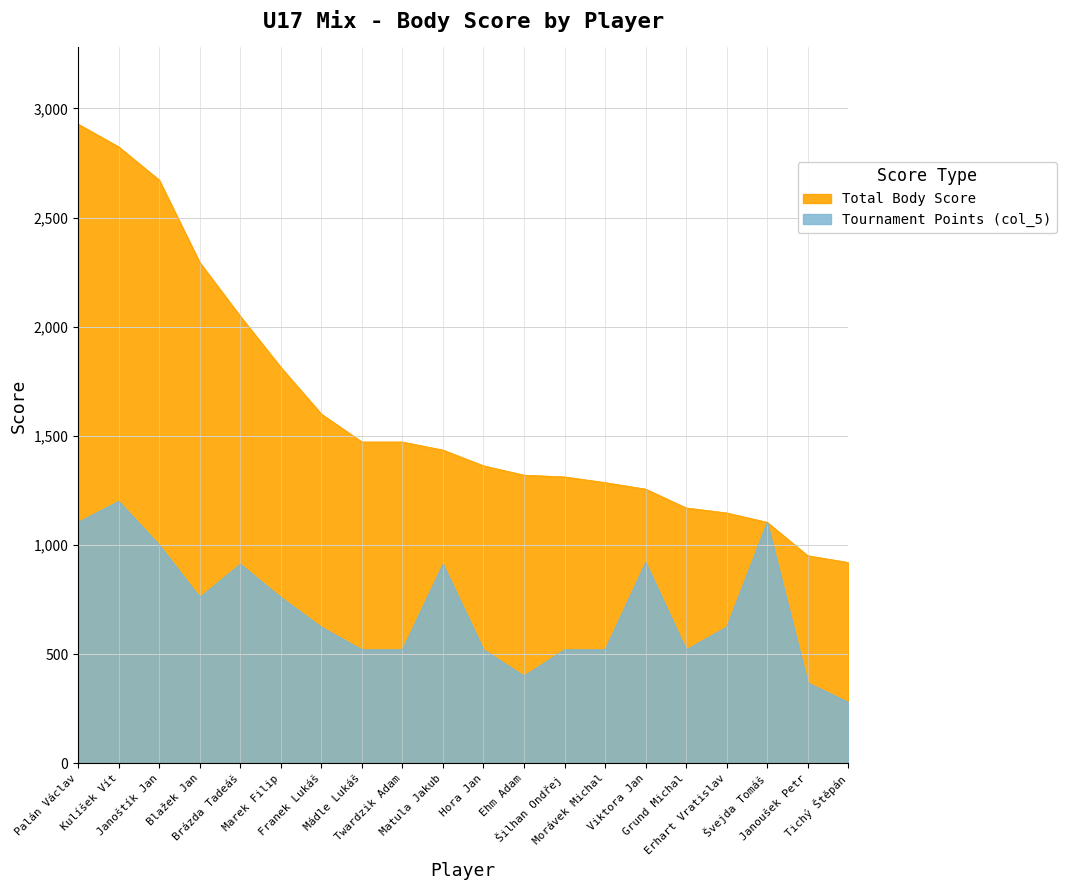

True or false: Total Body Score has a value of 1472 at Twardzik Adam.

True